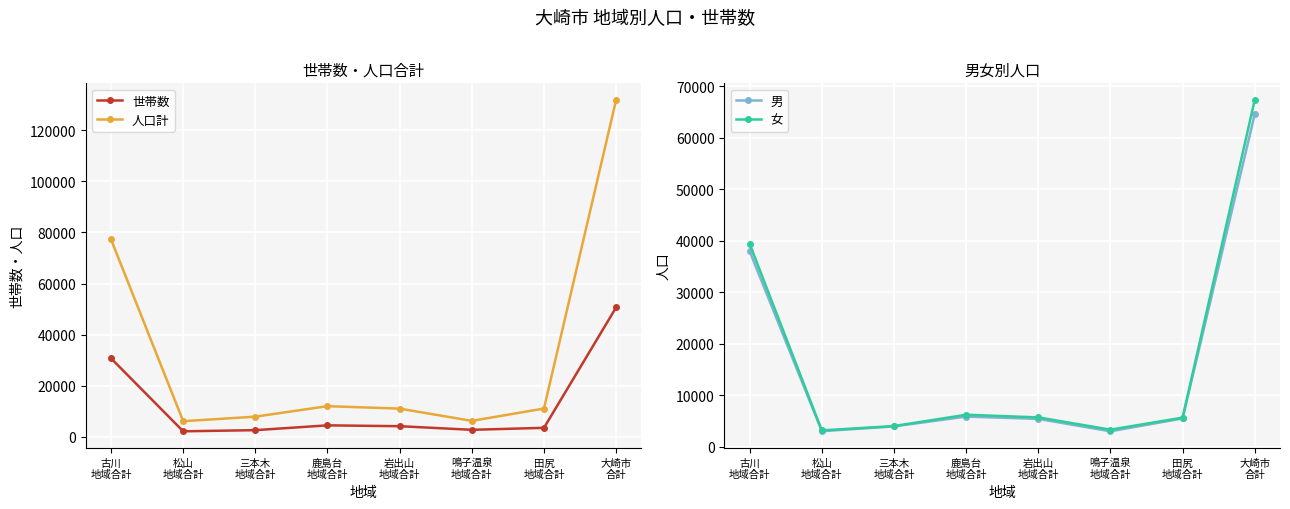

True or false: 人口計 and 男 cross at least once.

False